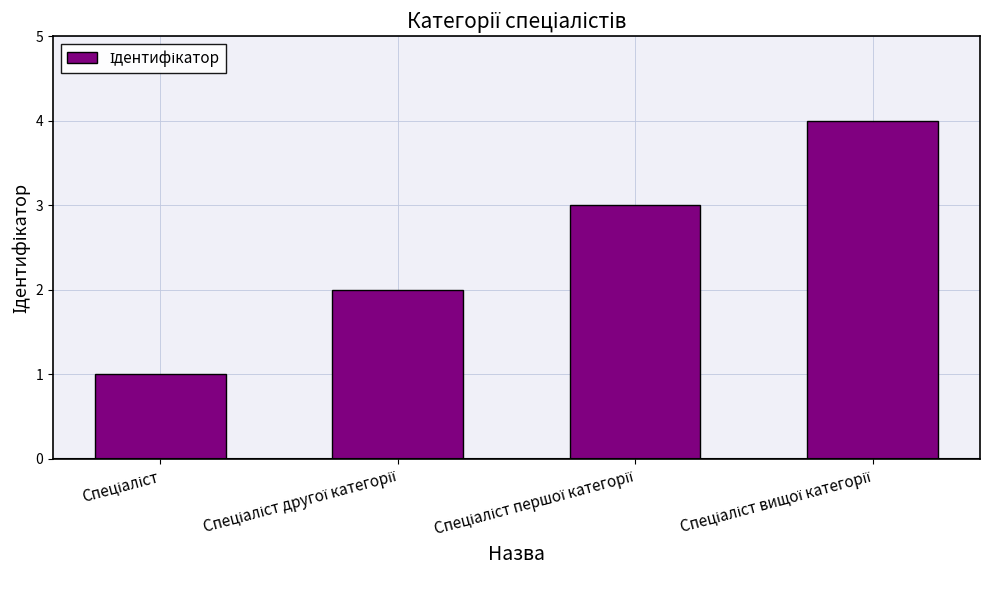

What is the greatest value displayed?

4